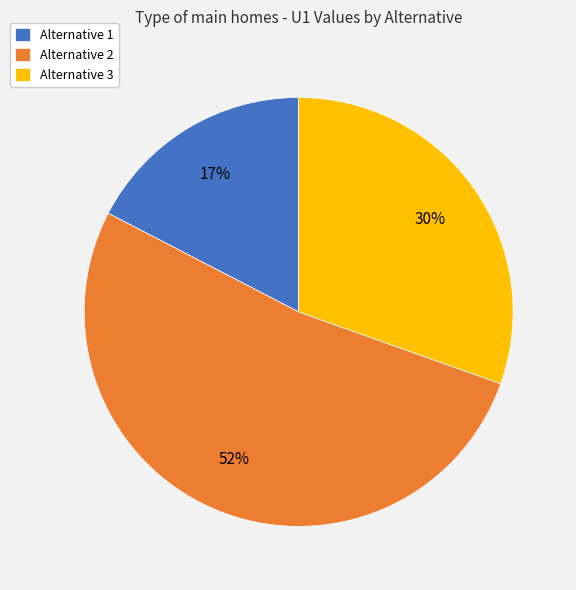

Which category has the smallest portion of the pie?

Alternative 1